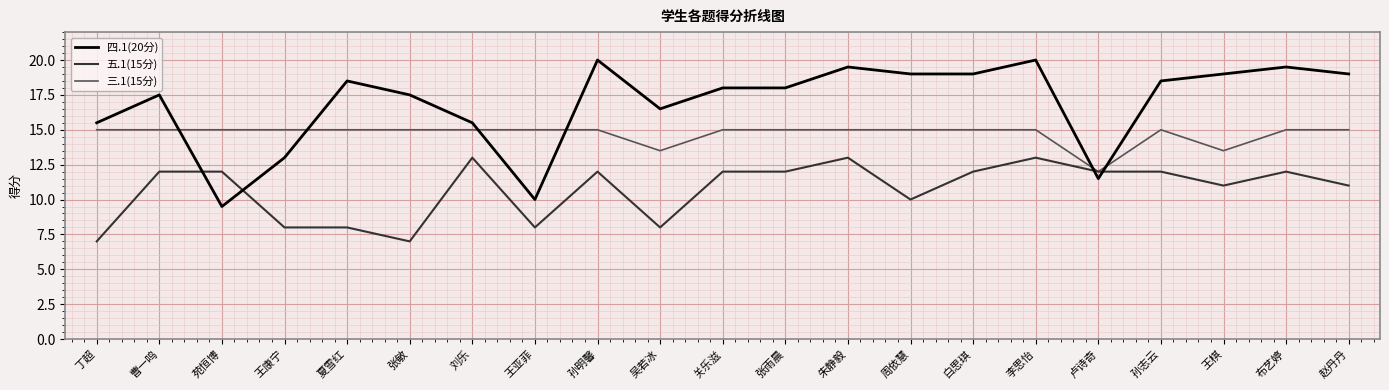

Where is 四.1(20分) nearest to the value 14?

王康宁